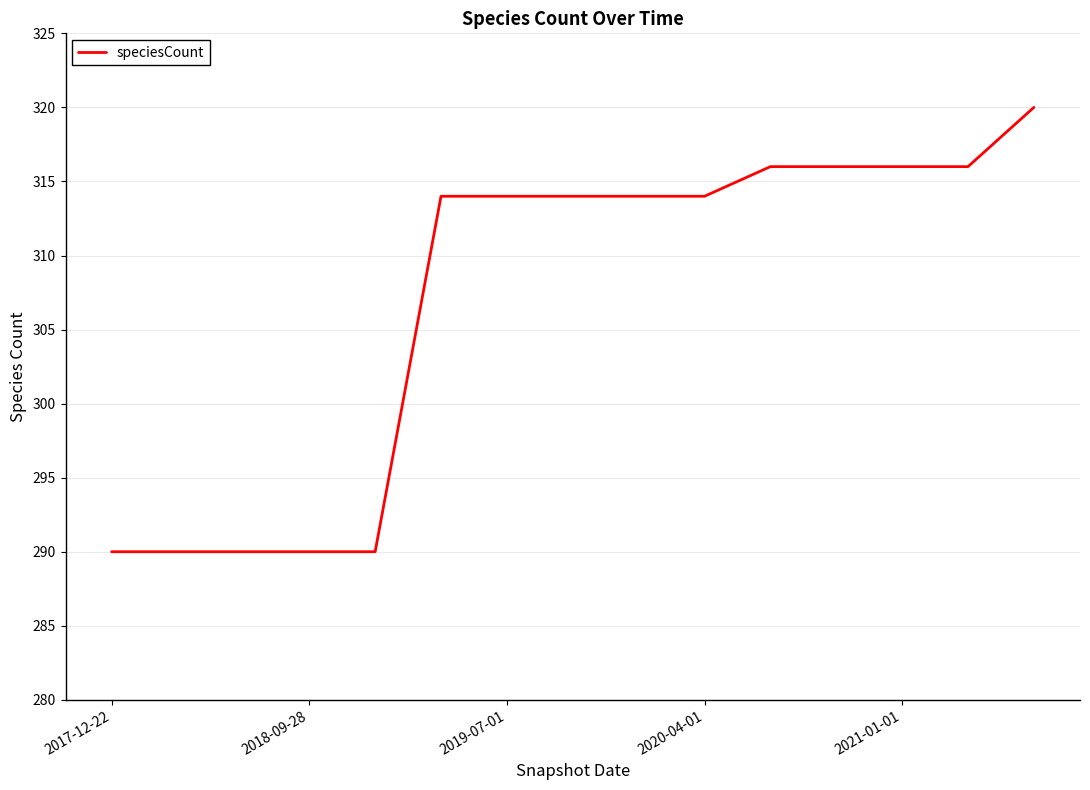

What is the greatest value displayed?

320